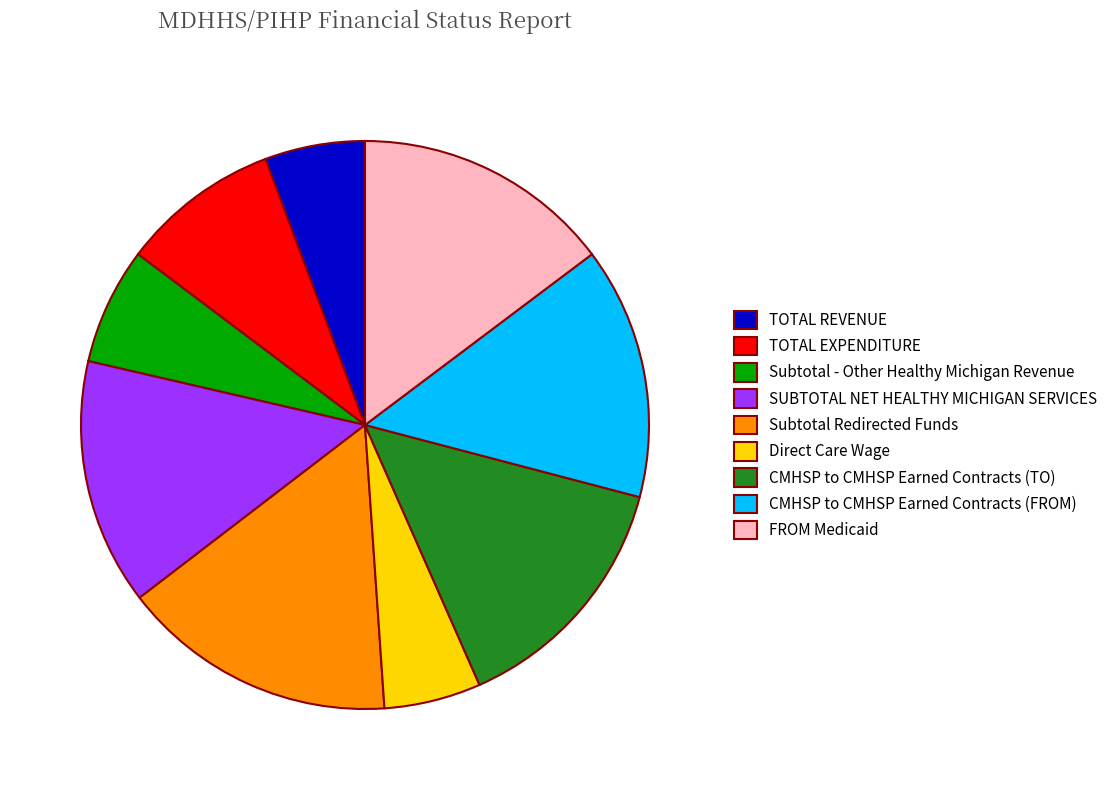

Do Direct Care Wage and TOTAL REVENUE together represent more than half of the pie?

No